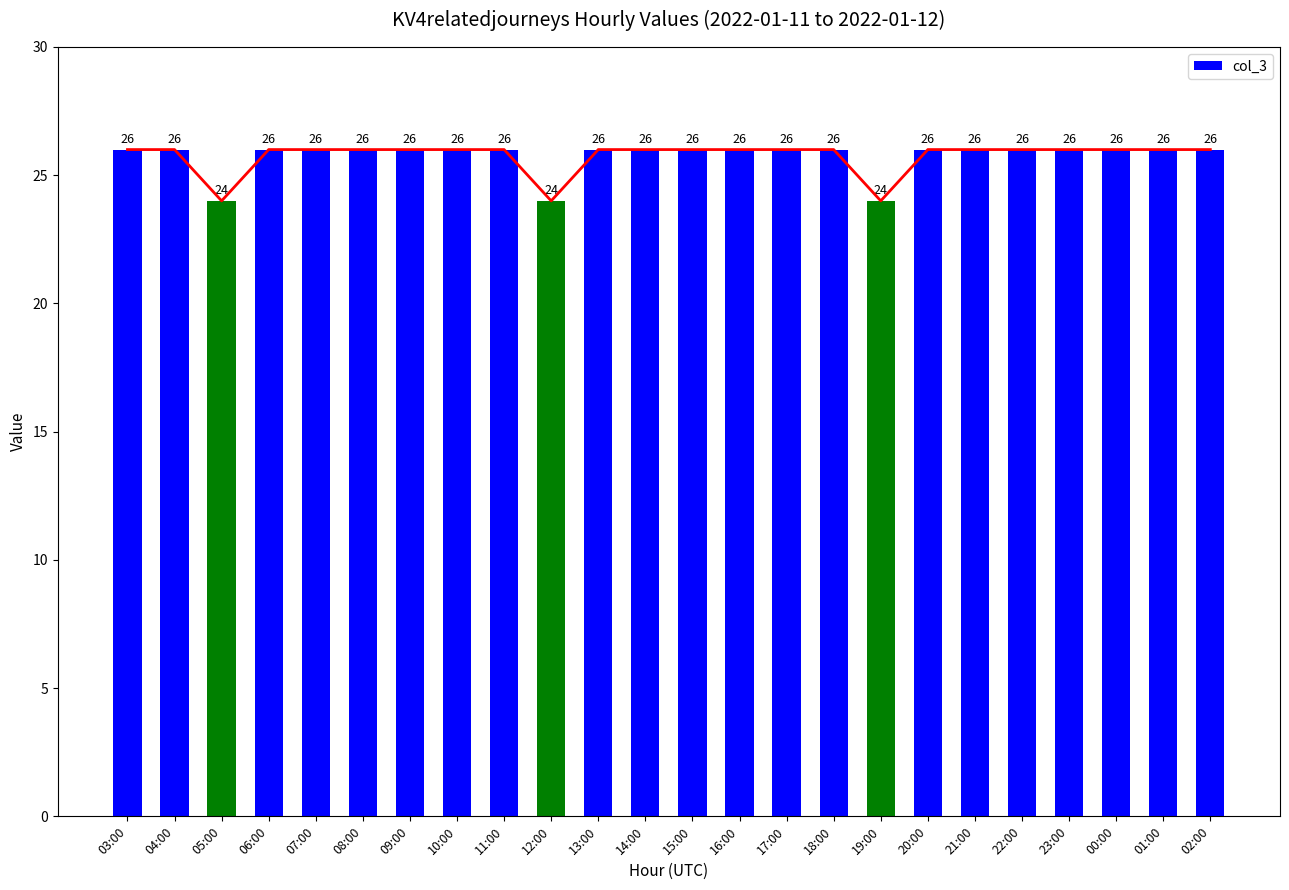

Rank the categories by value from lowest to highest.

05:00, 12:00, 19:00, 03:00, 04:00, 06:00, 07:00, 08:00, 09:00, 10:00, 11:00, 13:00, 14:00, 15:00, 16:00, 17:00, 18:00, 20:00, 21:00, 22:00, 23:00, 00:00, 01:00, 02:00